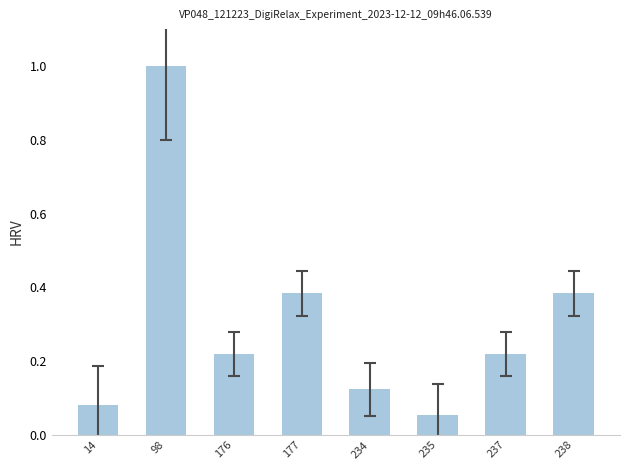

At which category does the chart reach its peak across all series?

98